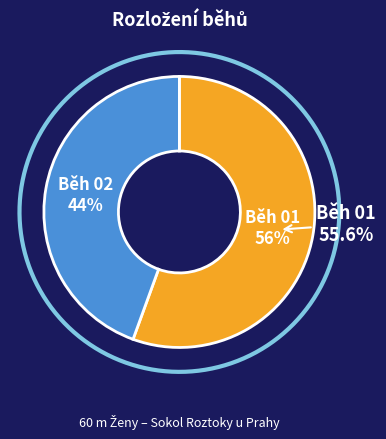

True or false: Běh 01 accounts for 44% of the total.

False